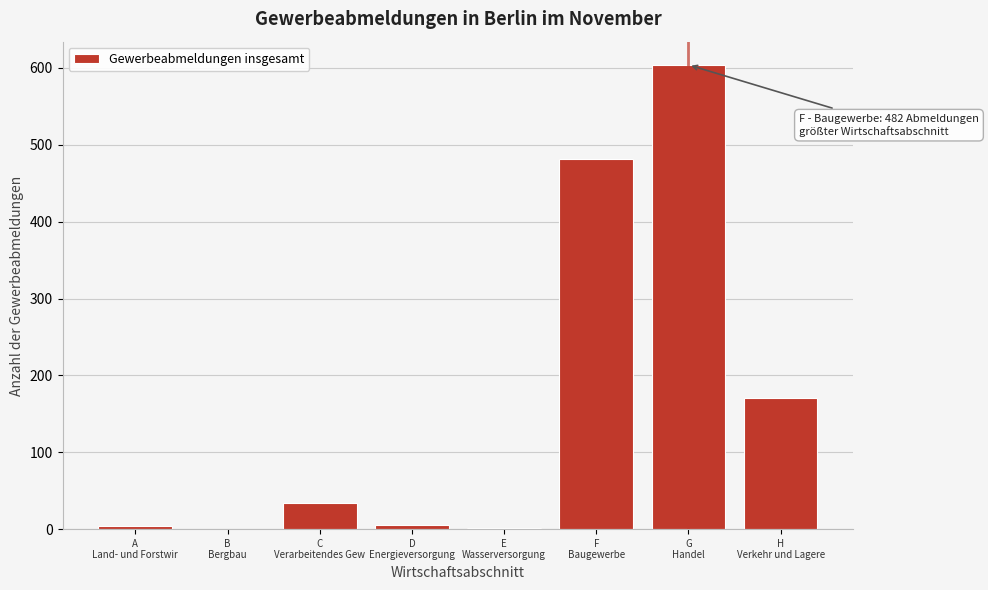

What is the maximum value shown in the chart?

604